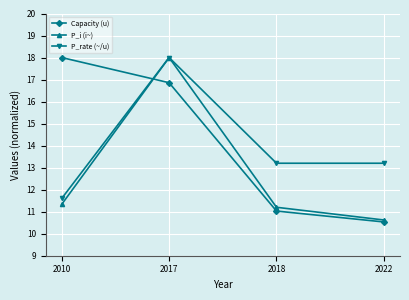

What is the difference between the Capacity (u) values at 2022 and 2018?

0.5